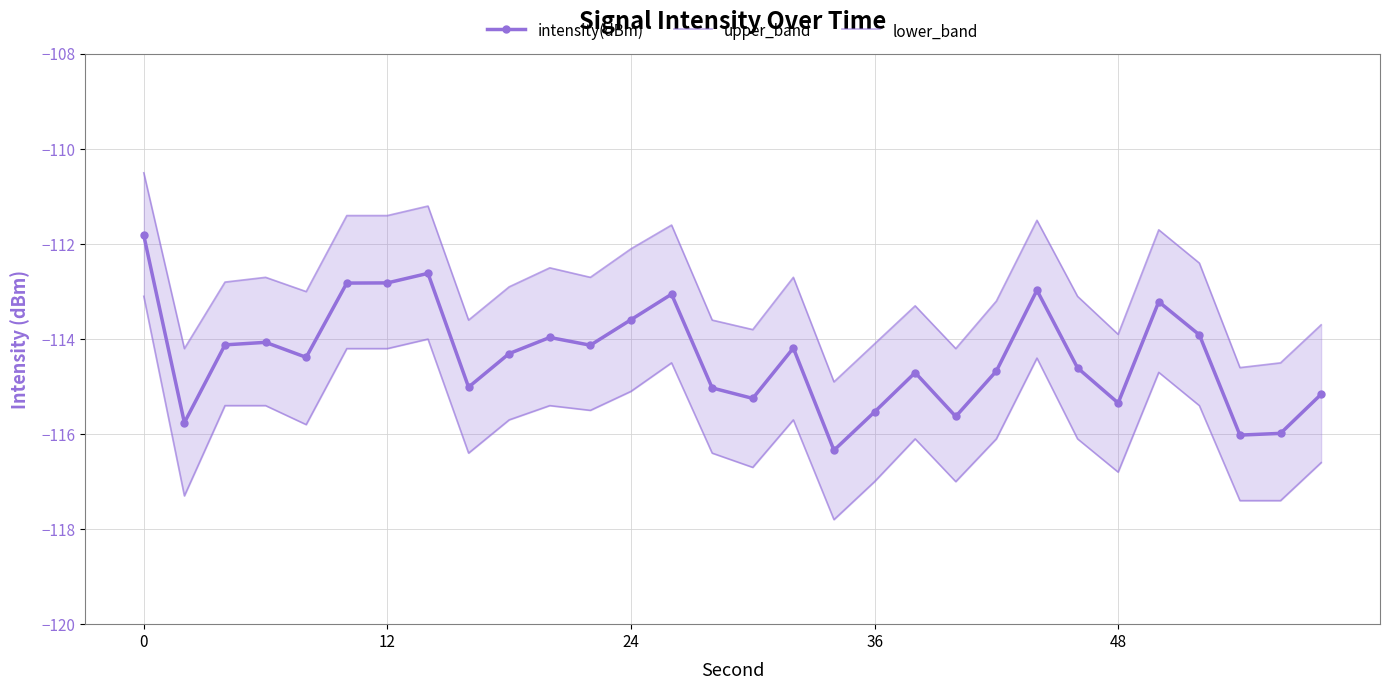

True or false: intensity(dBm) has more than 1 interior local peaks.

True